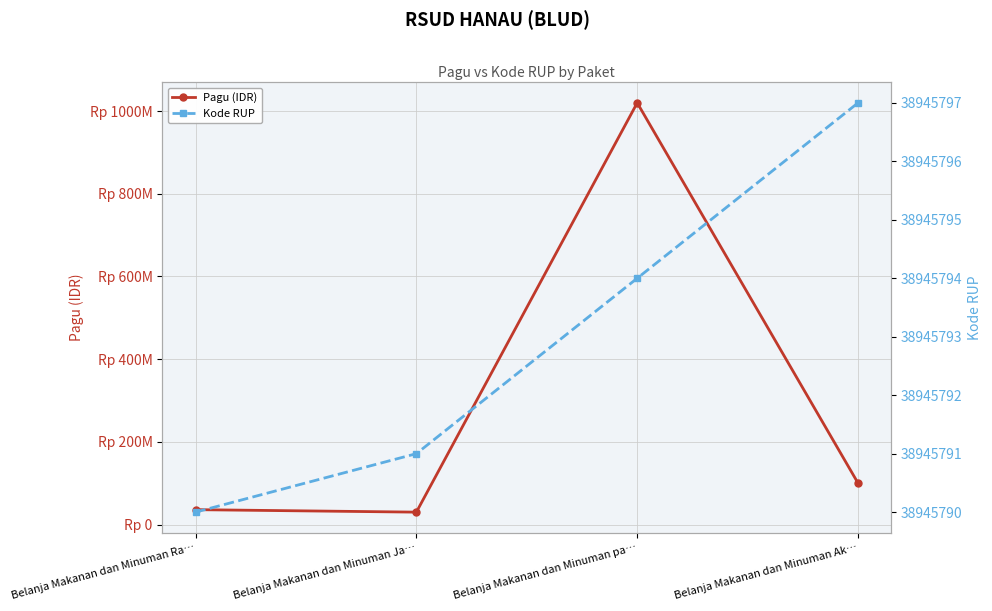

Reading left to right, extract all data points from this chart.

Pagu (IDR): Belanja Makanan dan Minuman Ra…=36000000	Belanja Makanan dan Minuman Ja…=30000000	Belanja Makanan dan Minuman pa…=1020000000	Belanja Makanan dan Minuman Ak…=100000000
Kode RUP: Belanja Makanan dan Minuman Ra…=38945790	Belanja Makanan dan Minuman Ja…=38945791	Belanja Makanan dan Minuman pa…=38945794	Belanja Makanan dan Minuman Ak…=38945797